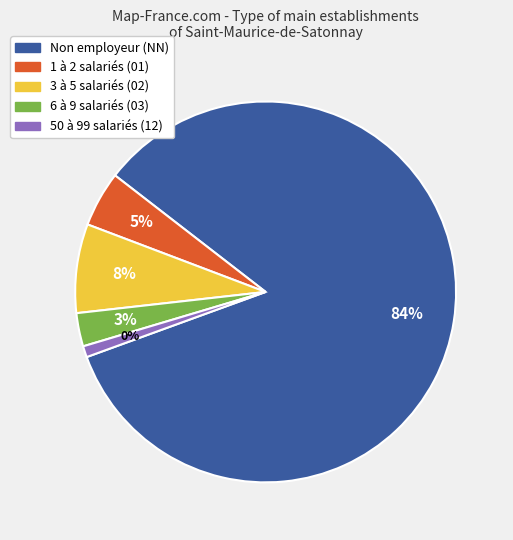

What percentage is NOT represented by 02?

92.5%